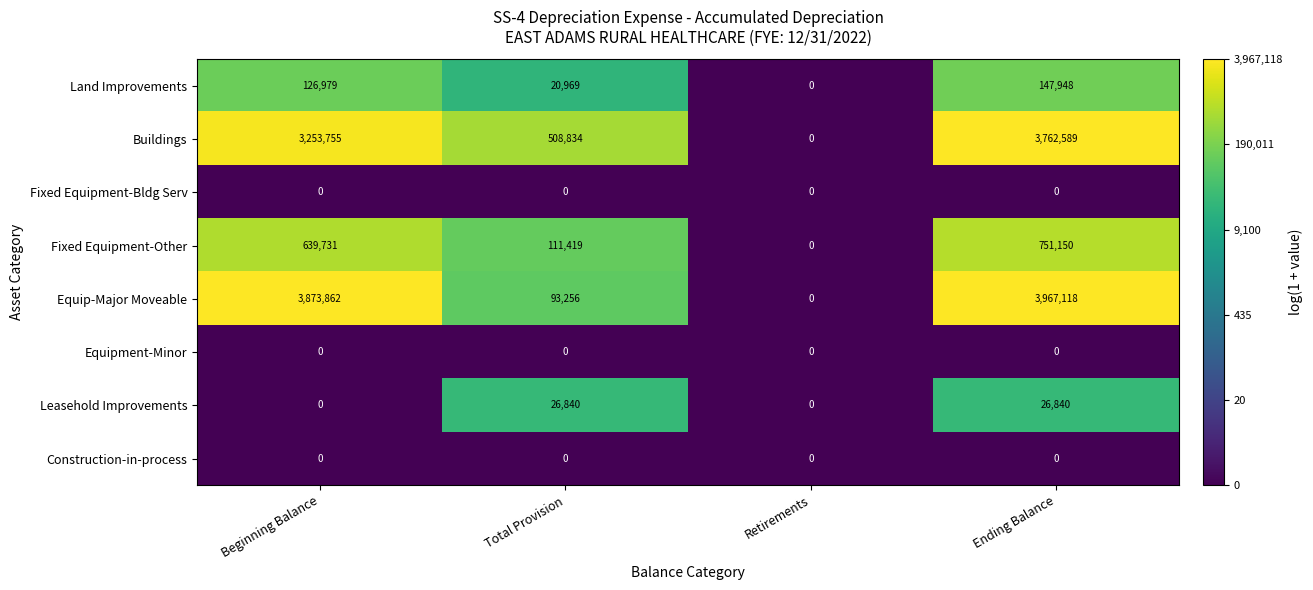

List the labels in order of Equip-Major Moveable value, largest first.

Ending Balance, Beginning Balance, Total Provision, Retirements